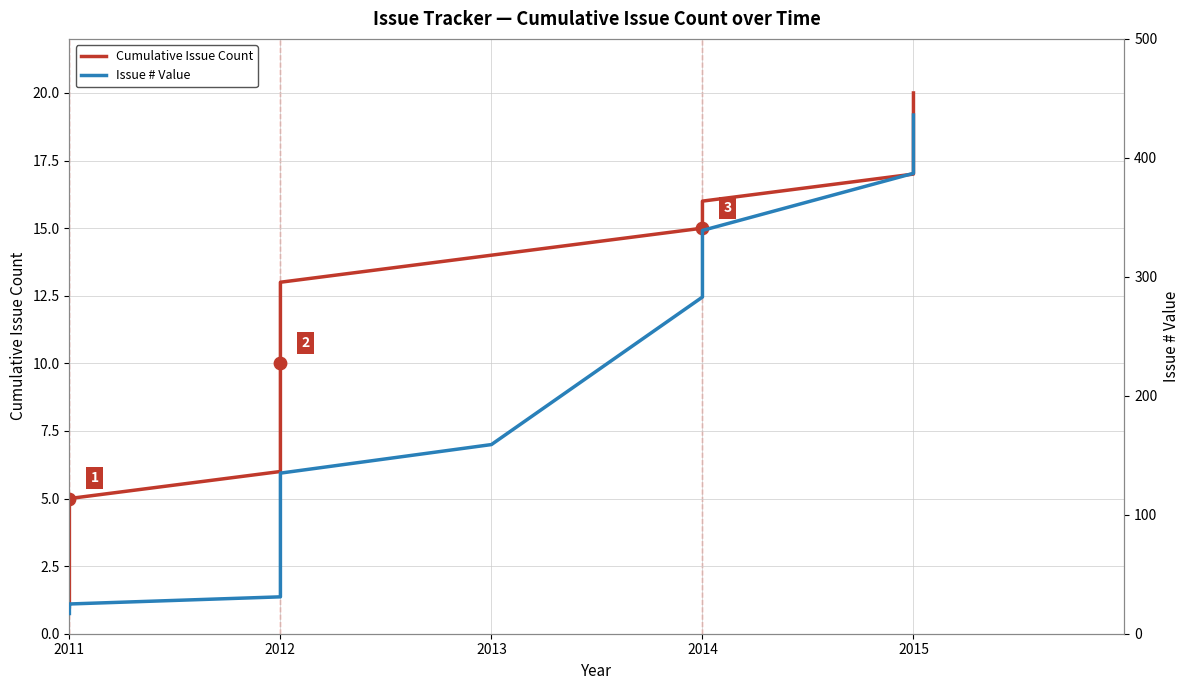

Which series contains the lowest Y value?

Cumulative Issue Count